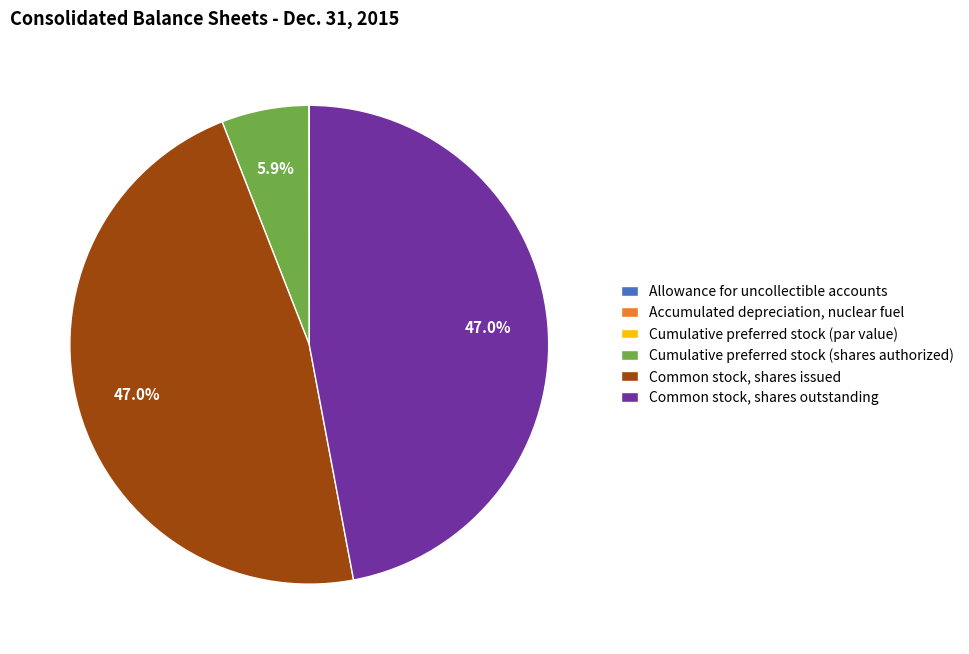

Does any single category account for the majority?

No